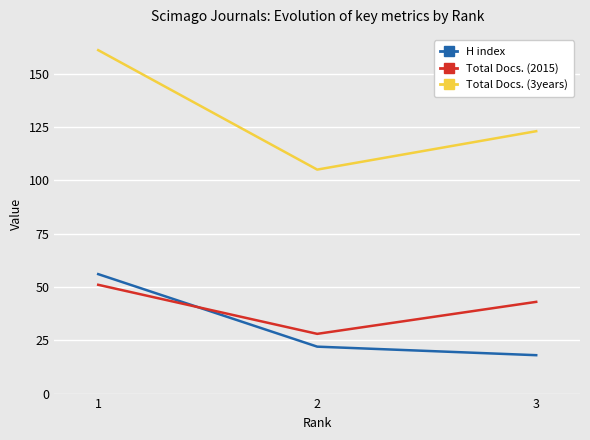

List the series in order of their peak value, lowest first.

Total Docs. (2015), H index, Total Docs. (3years)